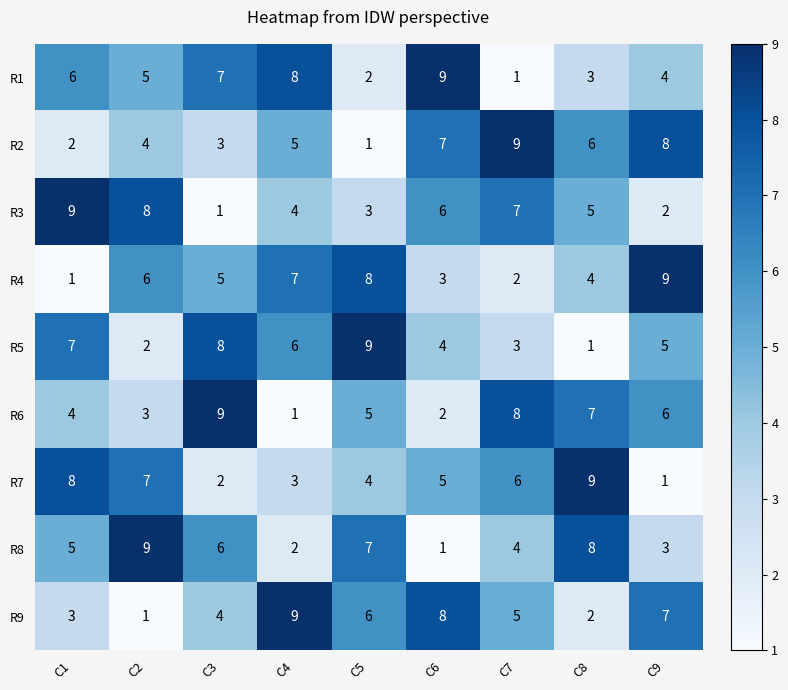

Is it true that R7 equals 4 at C2?

False